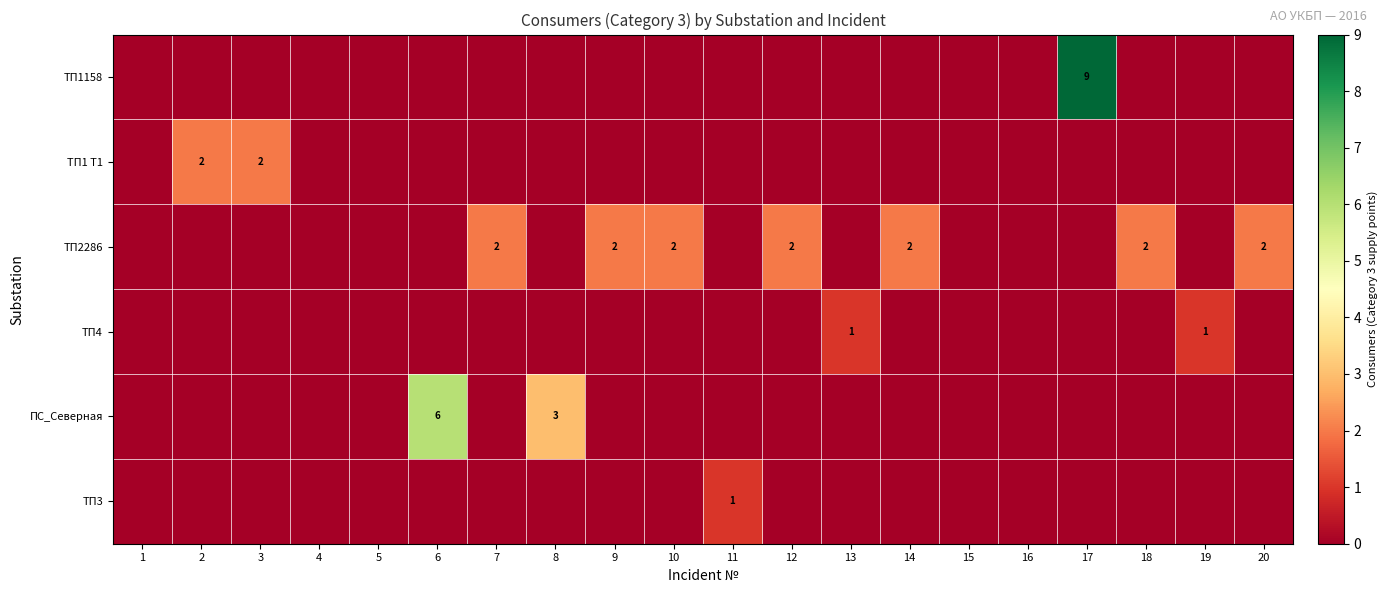

The value of ТП2286 at 7 is 2. True or false?

True